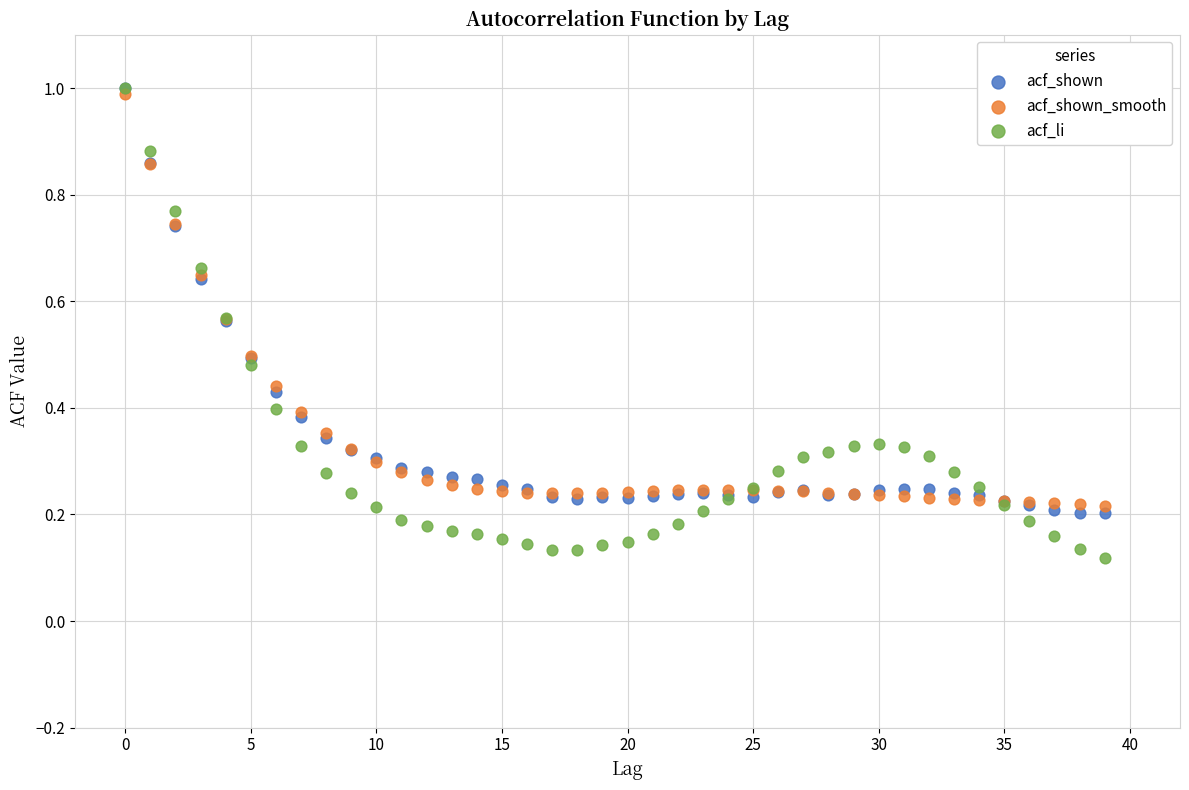

What are all the series names shown in the legend?

acf_shown, acf_shown_smooth, acf_li